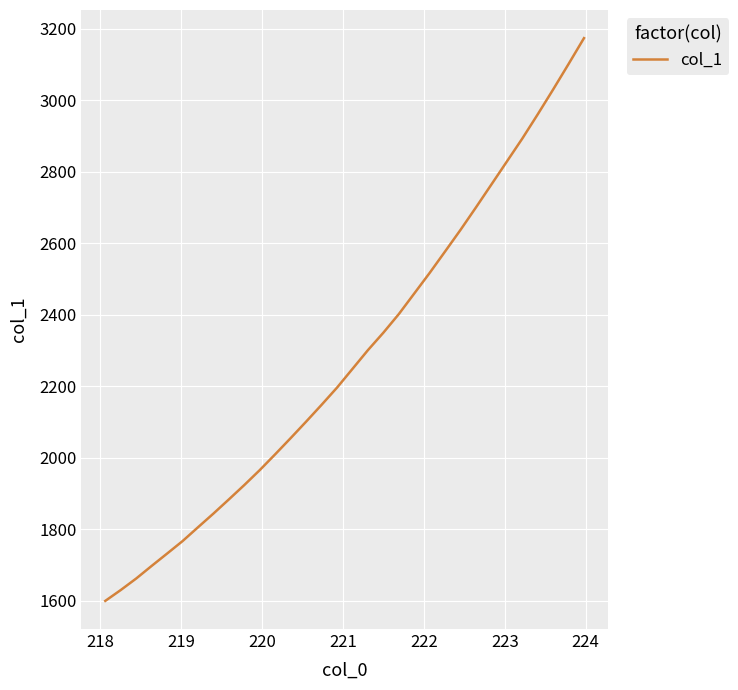

What is the smallest value displayed?

1599.0